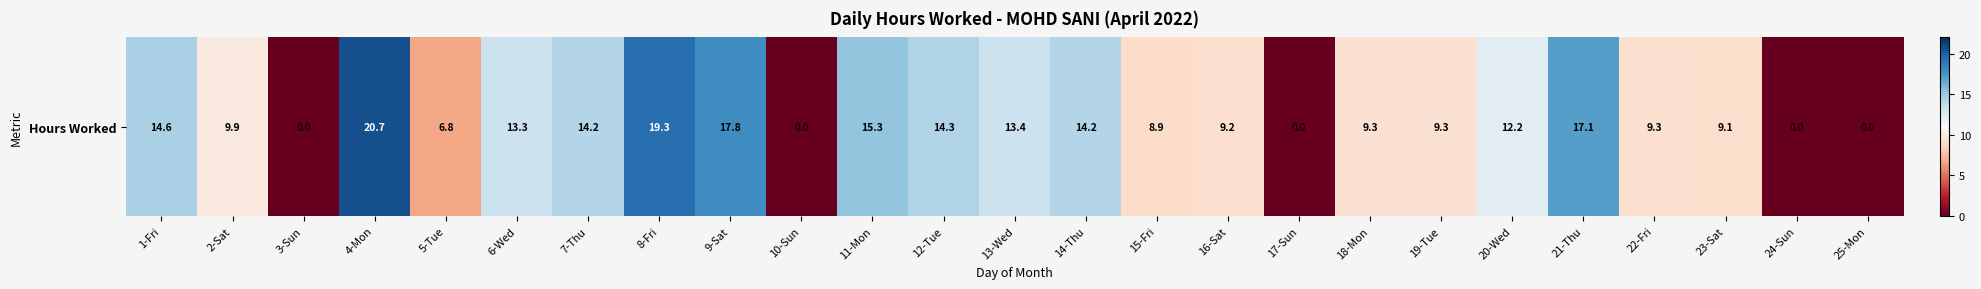

What is the sum of all values?

258.4